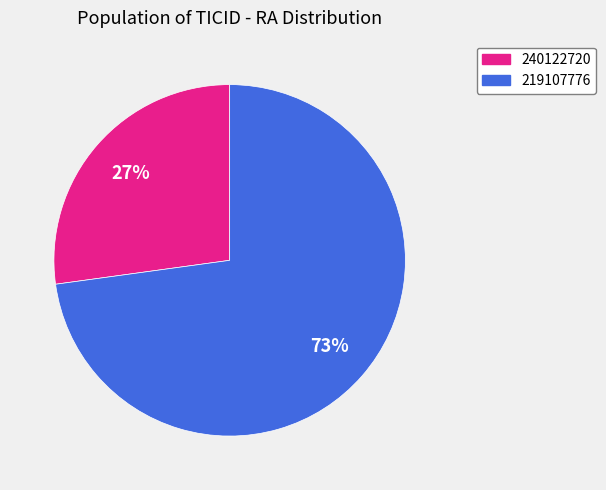

Which slice is the largest?

219107776